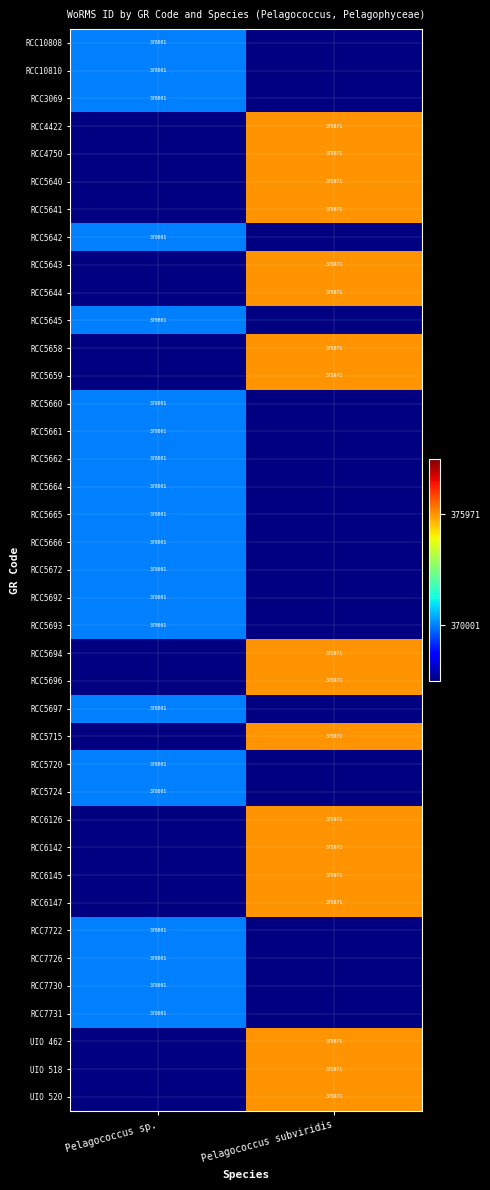

True or false: RCC5660 has a value of 610161 at Pelagococcus sp..

False